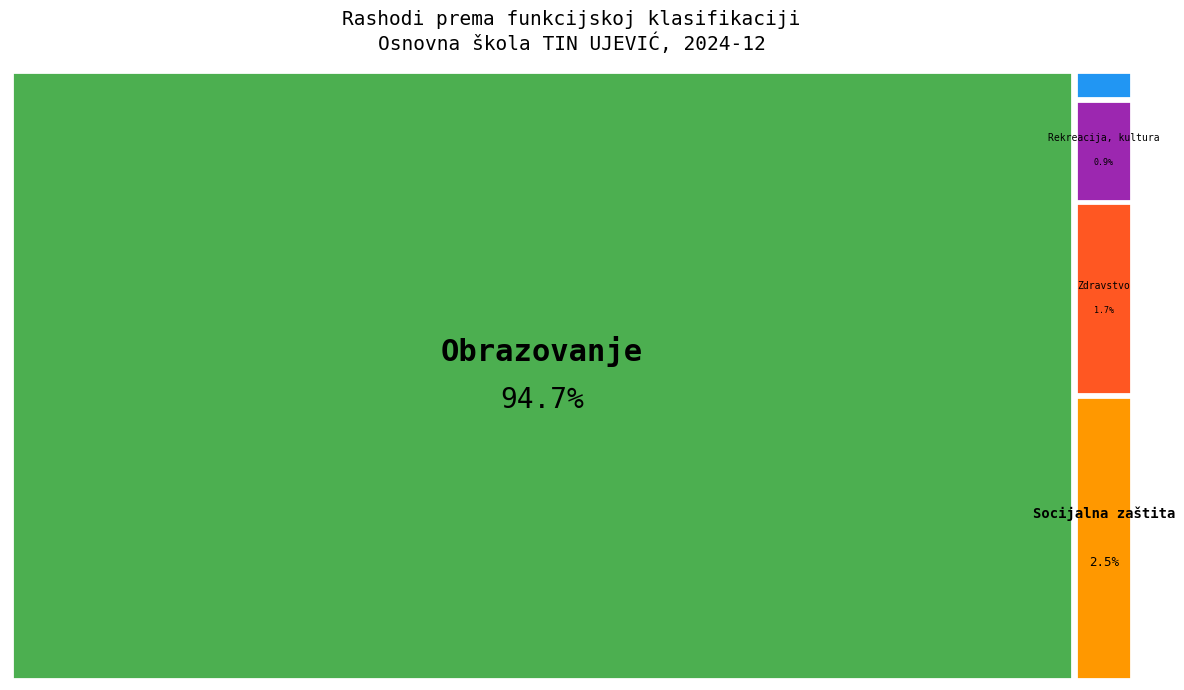

Is it true that Rekreacija, kultura is 1% of the pie?

True